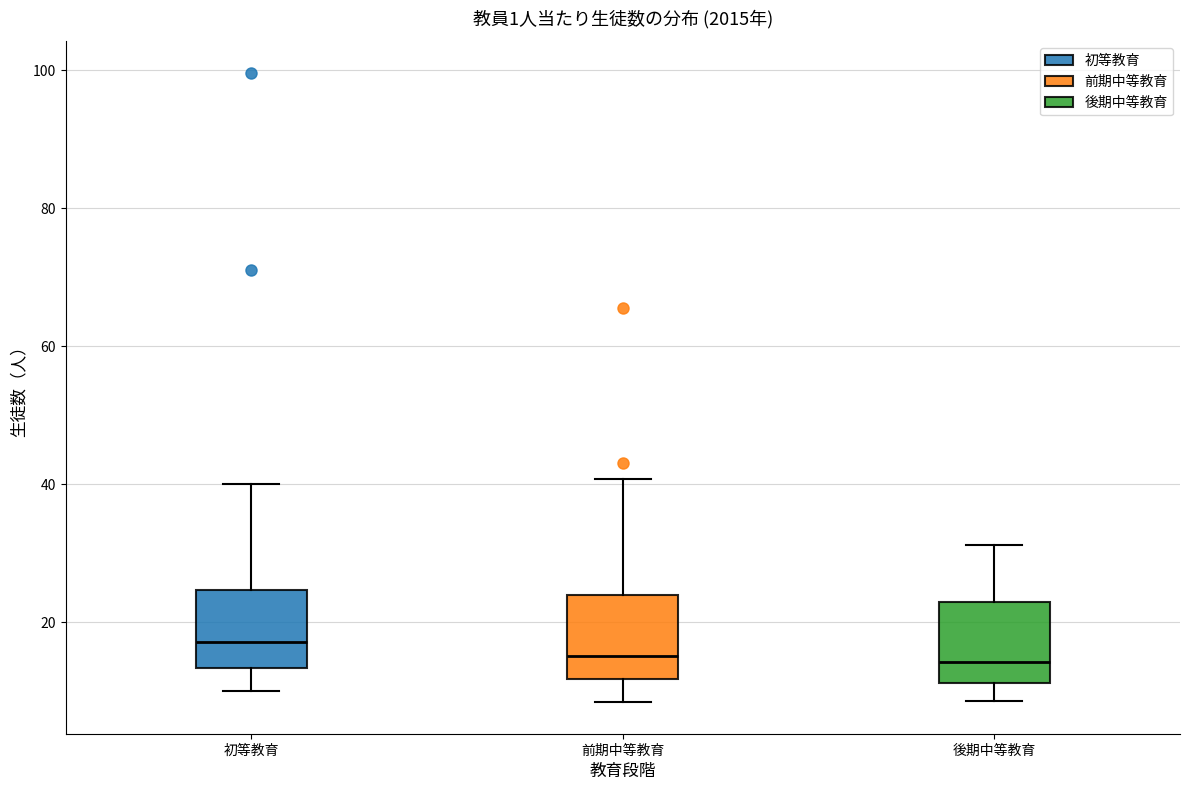

Reading left to right, transcribe this box plot: for each box, give where its median line is, the range the box spans, and where its two whiskers end, as read against the y-axis. The values are not printed on the chart, so give them approximately, as read against the axis.

初等教育: median 18, box 14 to 24, whiskers 10 to 40
前期中等教育: median 16, box 12 to 24, whiskers 8 to 40
後期中等教育: median 14, box 12 to 24, whiskers 8 to 32